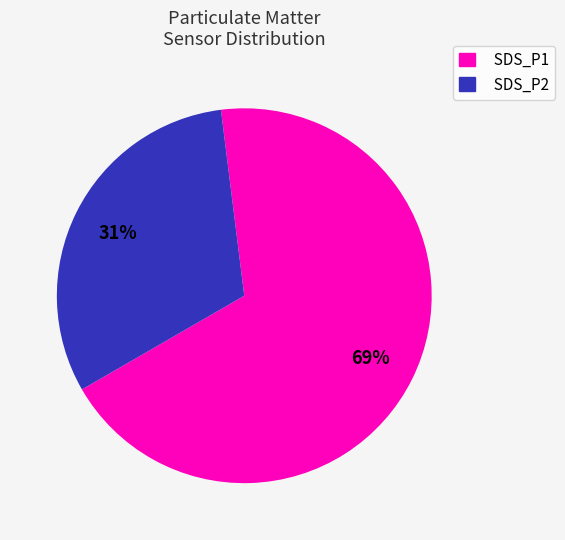

To the nearest percent, what is the combined percentage of SDS_P1 and SDS_P2?

100%